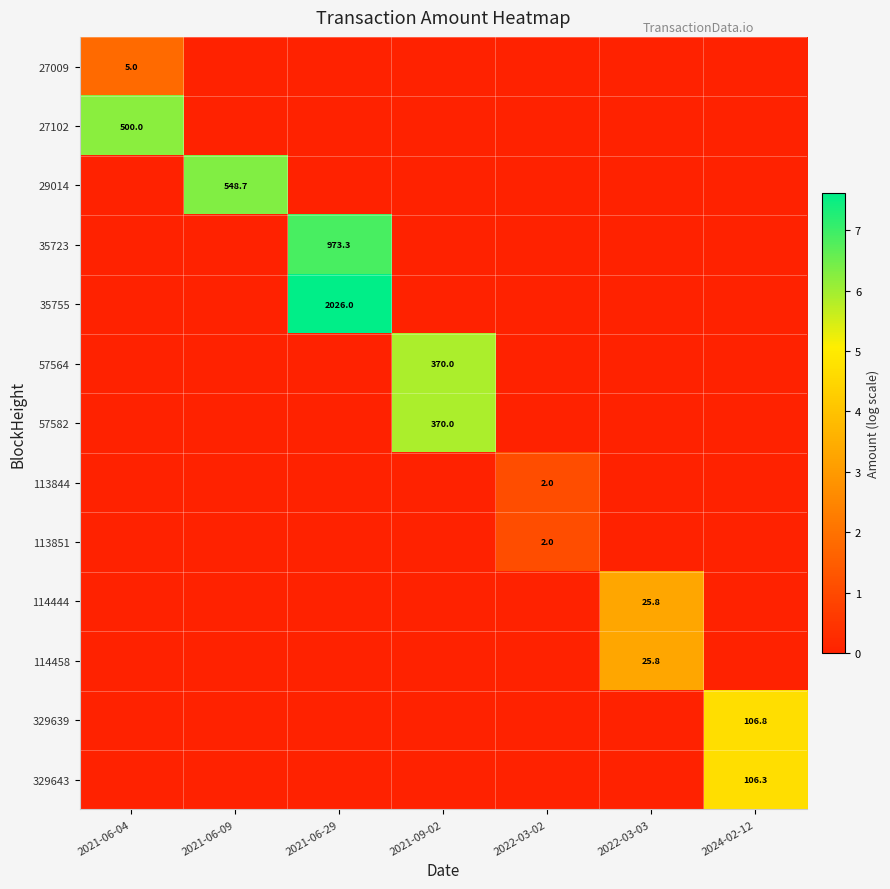

Where is 57564 nearest to the value 2?

2021-06-04